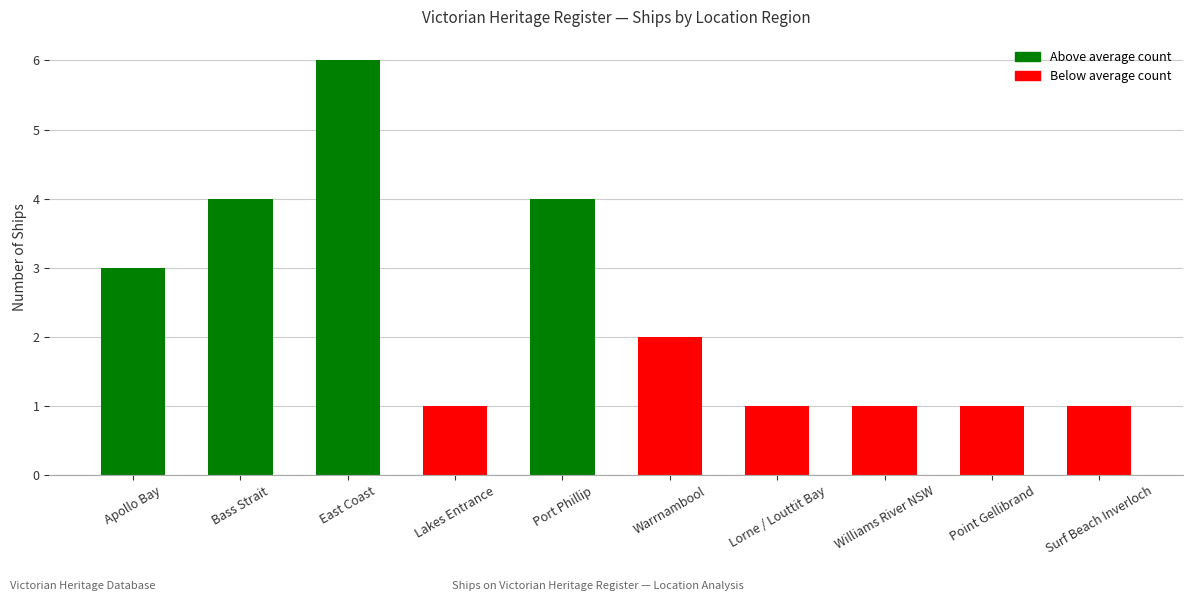

What is the difference between the maximum and second lowest values?

5